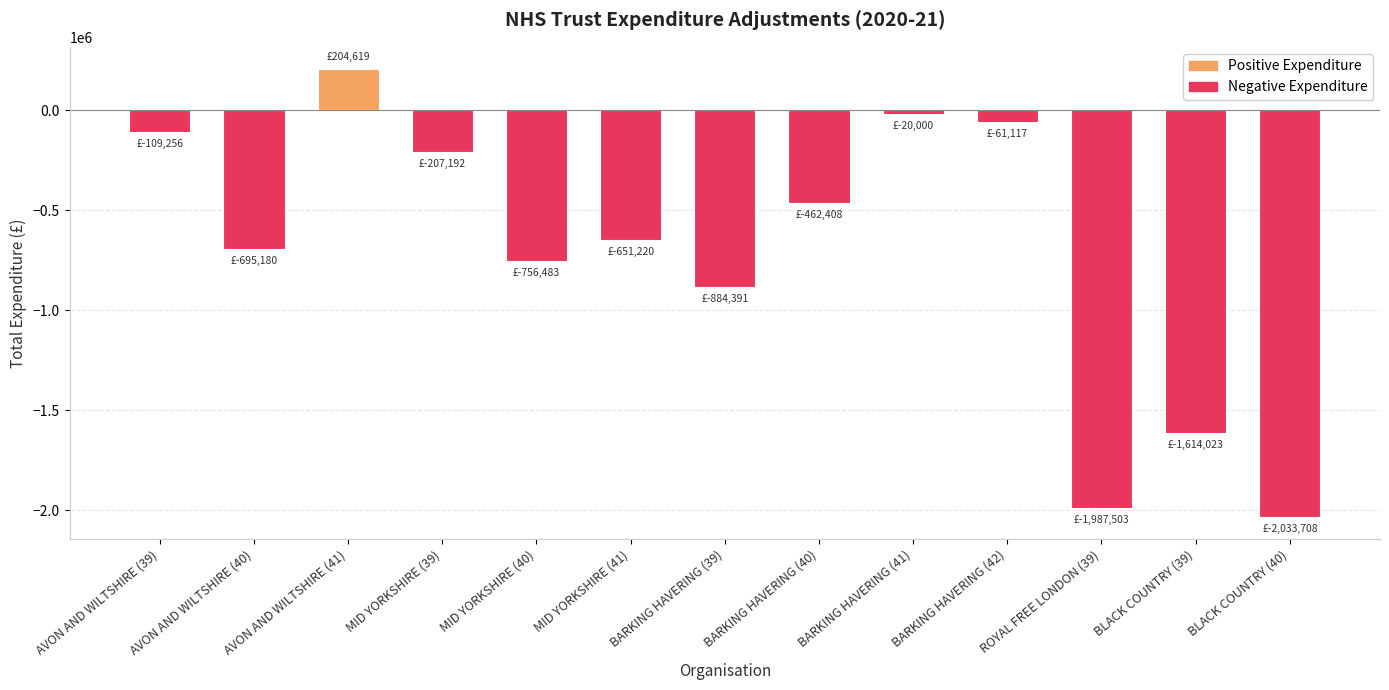

Rank the categories by value from lowest to highest.

BLACK COUNTRY (40), ROYAL FREE LONDON (39), BLACK COUNTRY (39), BARKING HAVERING (39), MID YORKSHIRE (40), AVON AND WILTSHIRE (40), MID YORKSHIRE (41), BARKING HAVERING (40), MID YORKSHIRE (39), AVON AND WILTSHIRE (39), BARKING HAVERING (42), BARKING HAVERING (41), AVON AND WILTSHIRE (41)